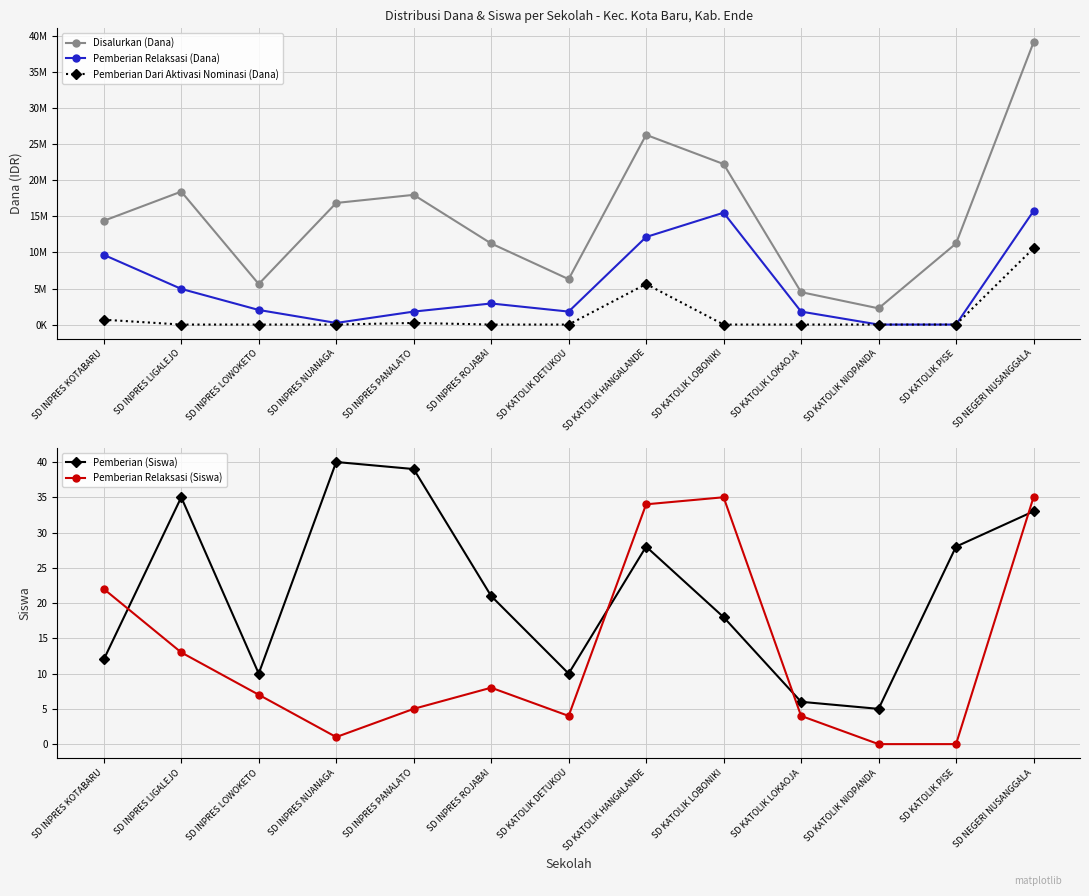

How many data points in Disalurkan (Dana) are above 14400000?

6